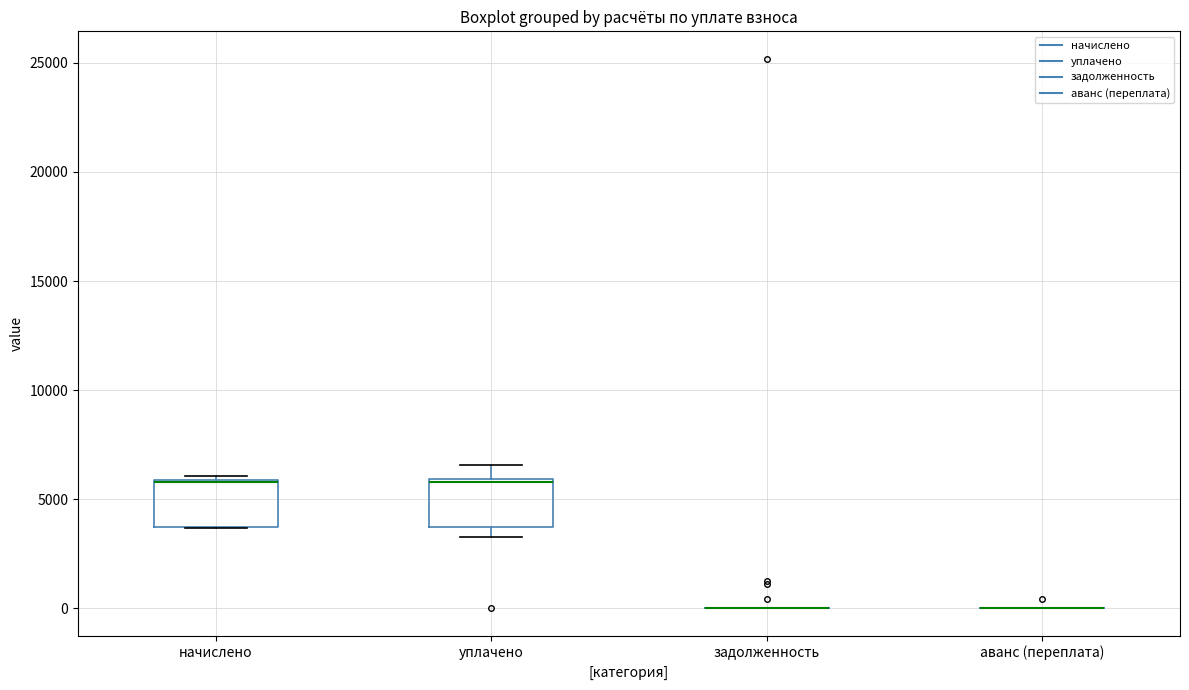

Reading left to right, transcribe this box plot: for each box, give where its median line is, the range the box spans, and where its two whiskers end, as read against the y-axis. The values are not printed on the chart, so give them approximately, as read against the axis.

начислено: median 6000 (drawn on the box's upper edge), box 3500 to 6000, whiskers 3500 to 6000 (just above the box's upper edge)
уплачено: median 6000 (drawn on the box's upper edge), box 3500 to 6000, whiskers 3500 (just below the box's lower edge) to 6500
задолженность: box collapsed to a line at 0, whiskers 0 to 0
аванс (переплата): box collapsed to a line at 0, whiskers 0 to 0